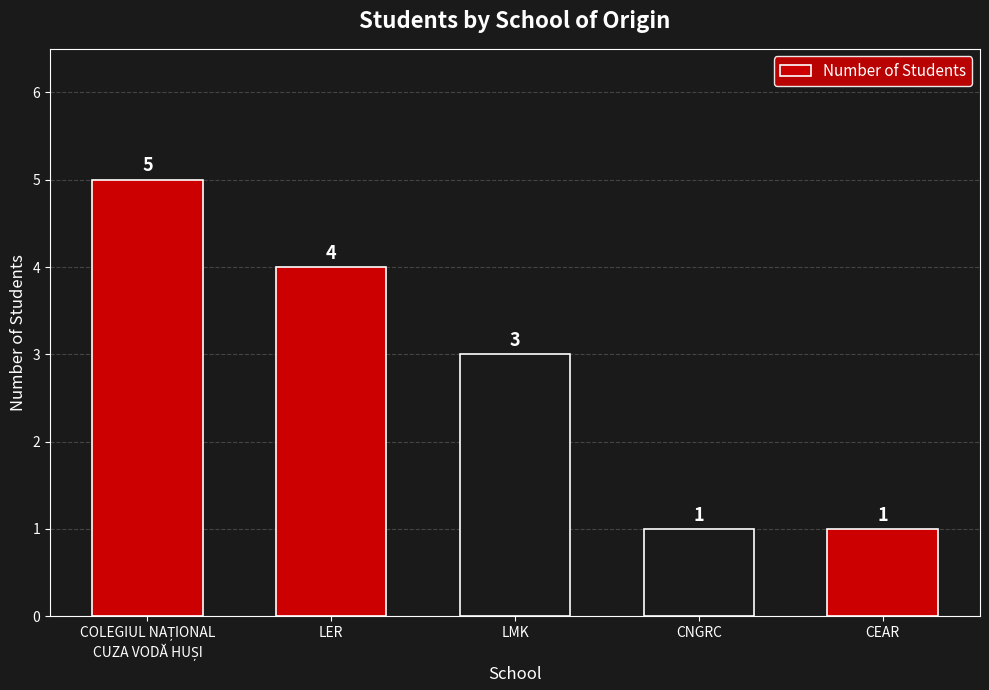

What is the change in value from LER to CEAR?

-3